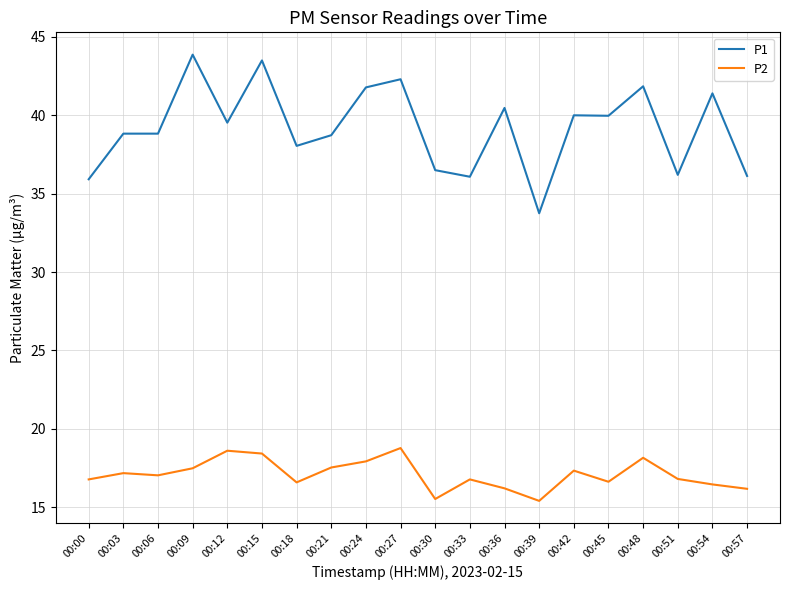

What is the total value across all series at 00:42?

57.3